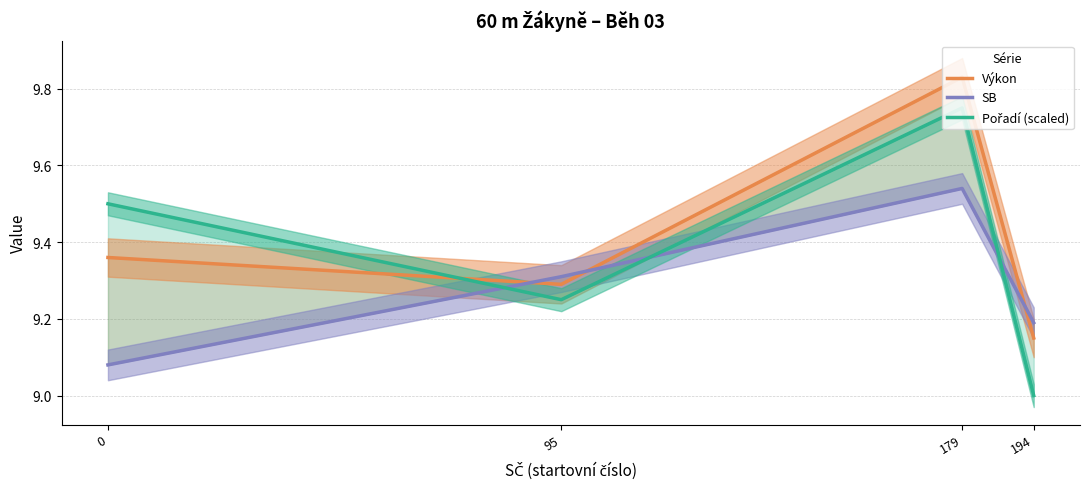

Reading left to right, what are all the values shown in this chart?

Výkon: 0=9.4	95=9.3	179=9.8	194=9.2
SB: 0=9.1	95=9.3	179=9.5	194=9.2
Pořadí (scaled): 0=9.5	95=9.2	179=9.8	194=9.0